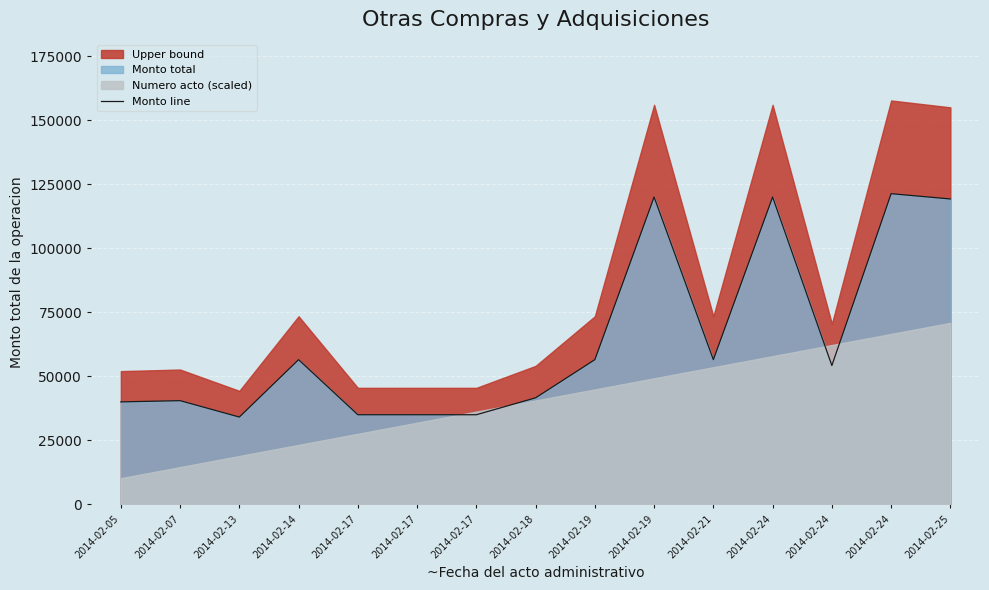

What is the smallest value displayed?

34100